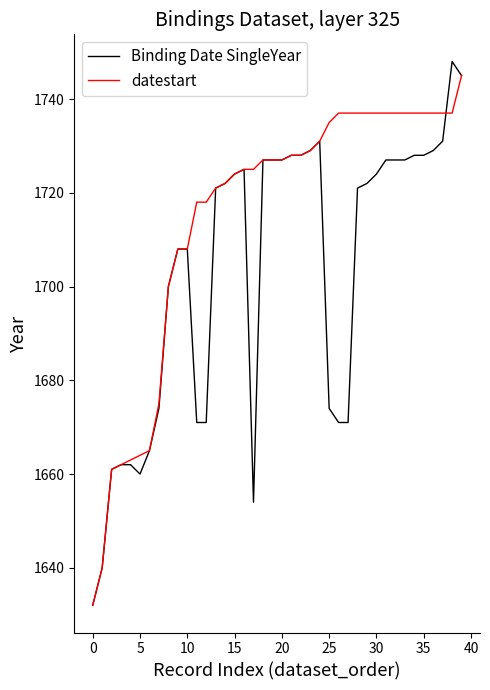

Which series has the largest range (max minus min)?

Binding Date SingleYear